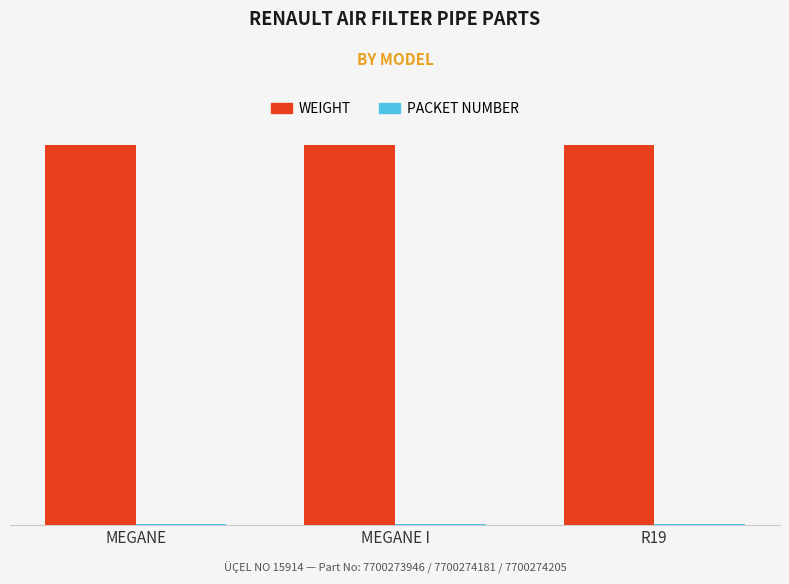

What is the greatest value displayed?

285